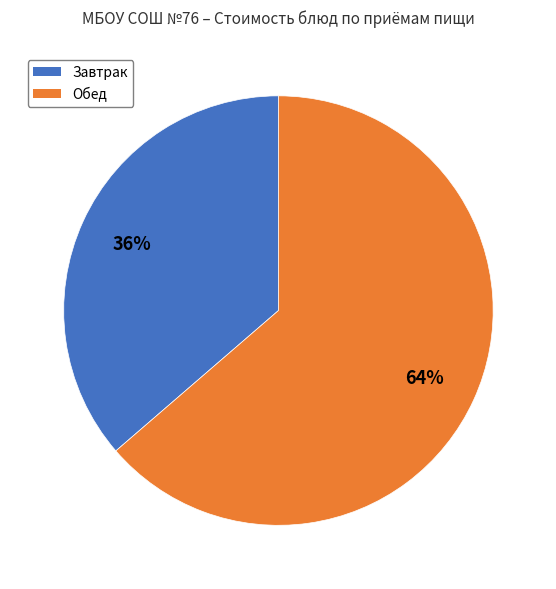

To the nearest percent, what is the average slice percentage?

50%